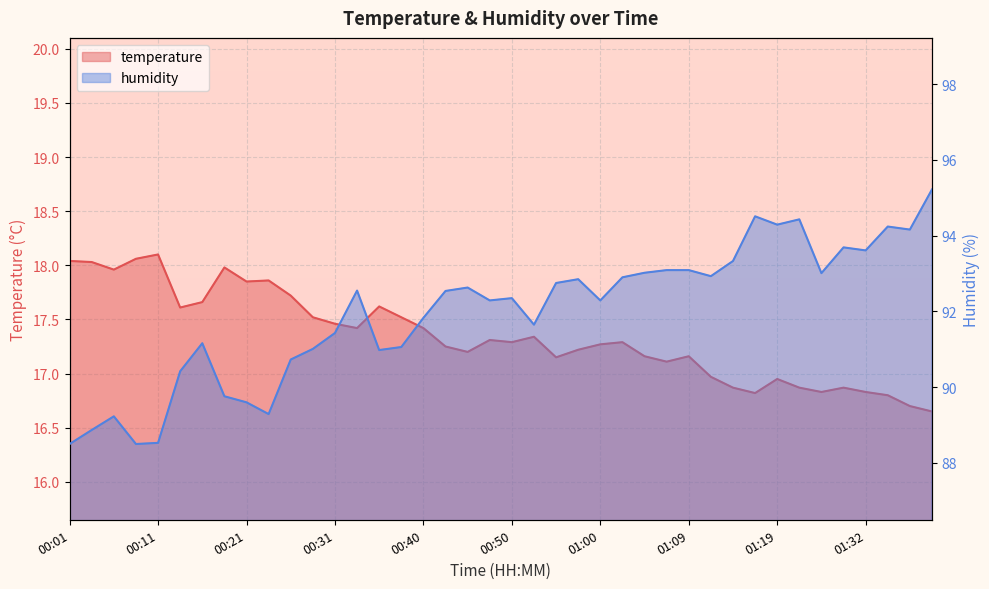

What is the maximum value for temperature?

18.1